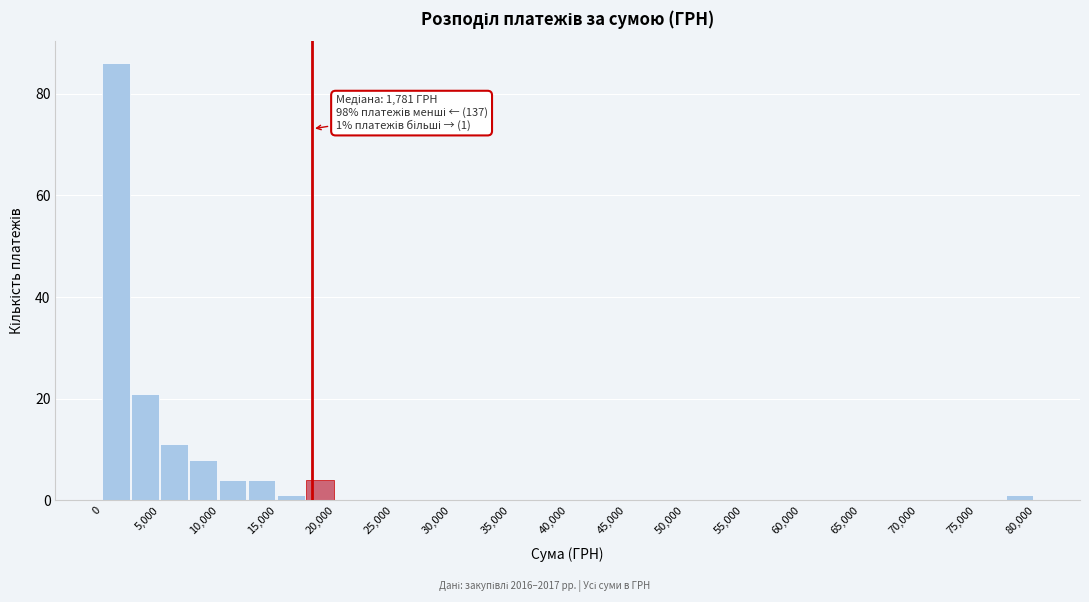

Which range on the x-axis has the tallest bar?

0 to 2500